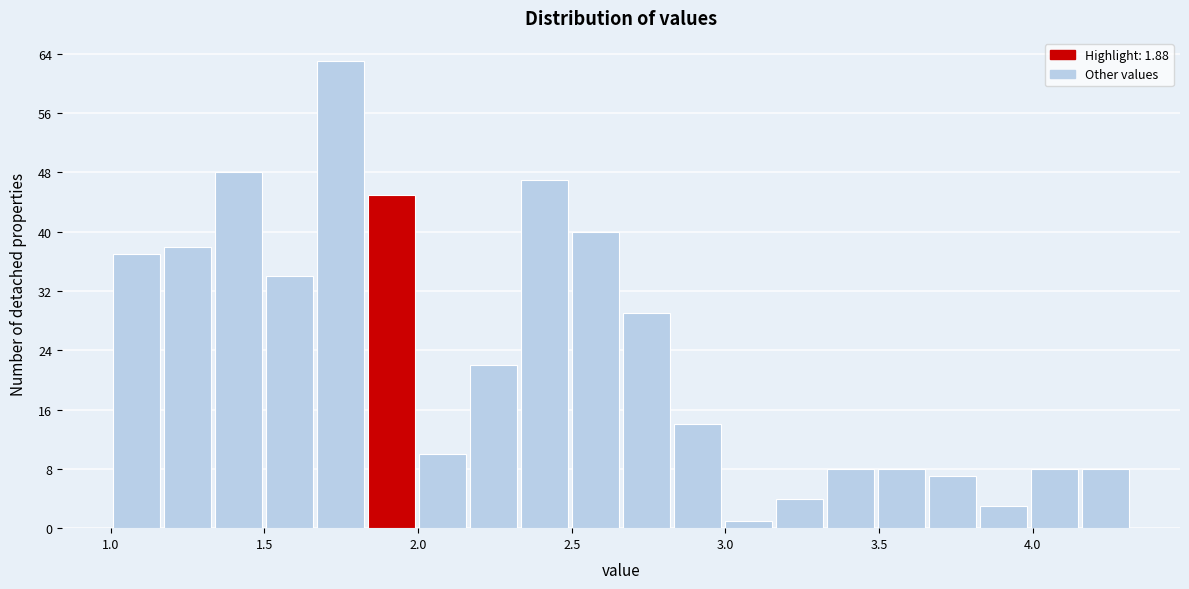

Read against the x-axis, roughly where is the centre of the tallest bar?

1.75